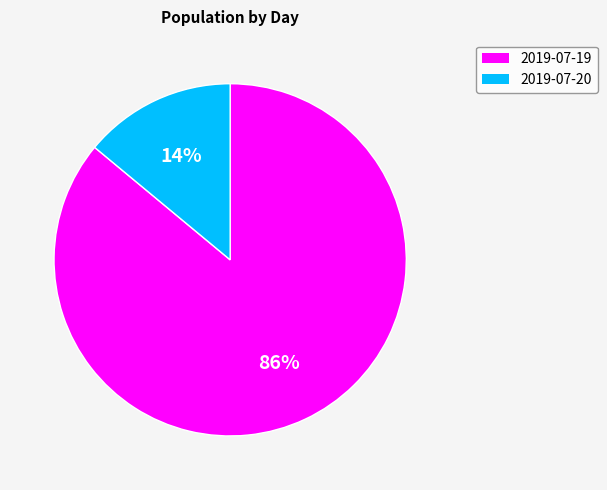

To the nearest percent, what is the difference between the 2019-07-20 and 2019-07-19 slice percentages?

72%